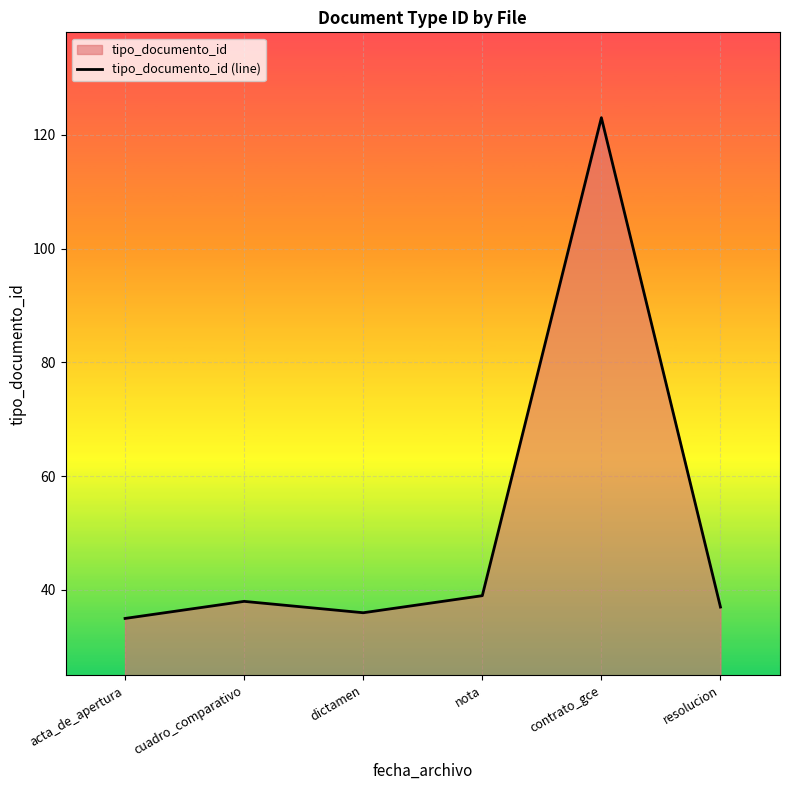

True or false: there are more than 2 points higher than both neighbors.

False